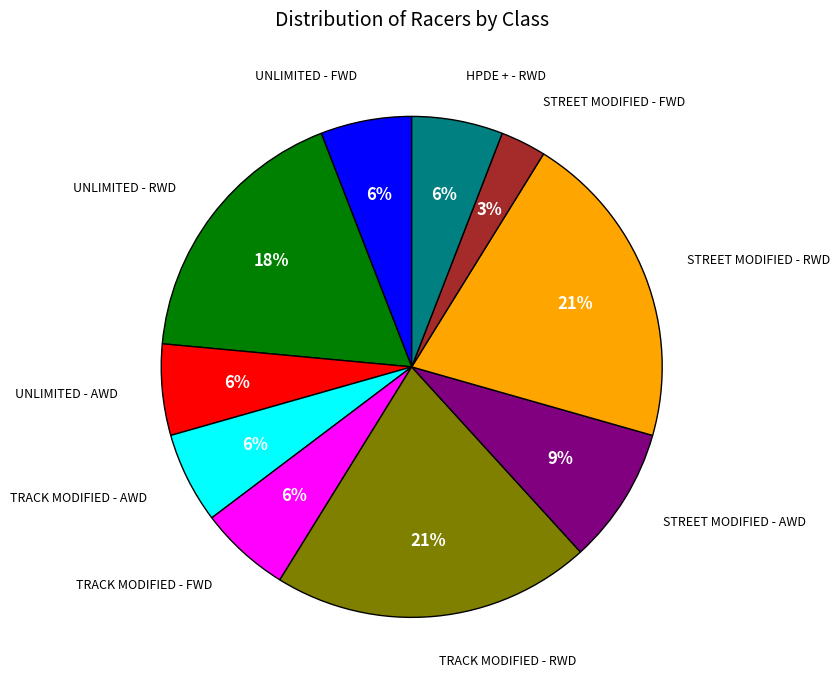

To the nearest percent, what is the average slice percentage?

10%